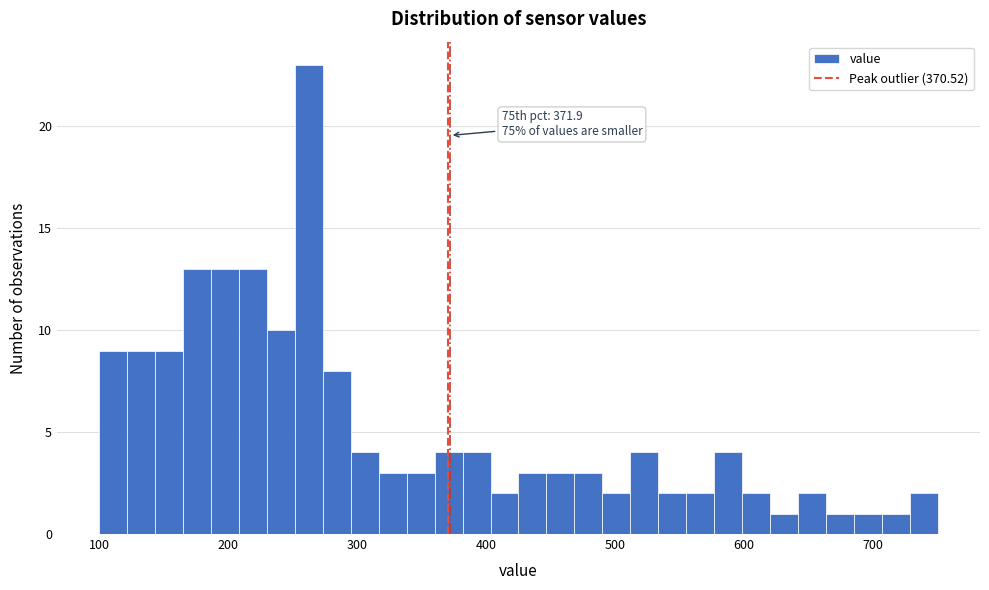

Read against the x-axis, roughly where is the centre of the tallest bar?

260